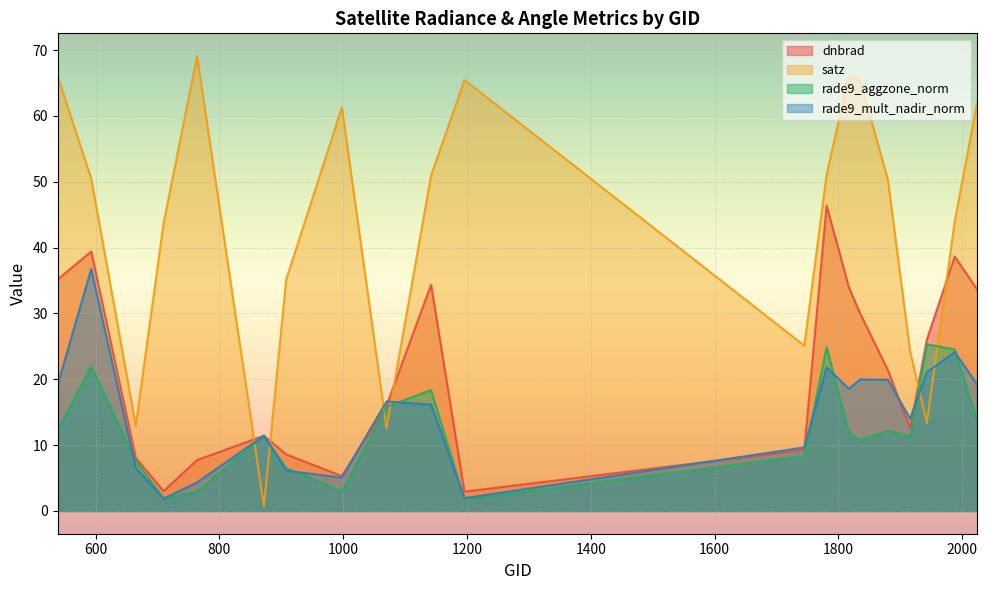

What is the value of the satz point at the 16th from the left?

50.3